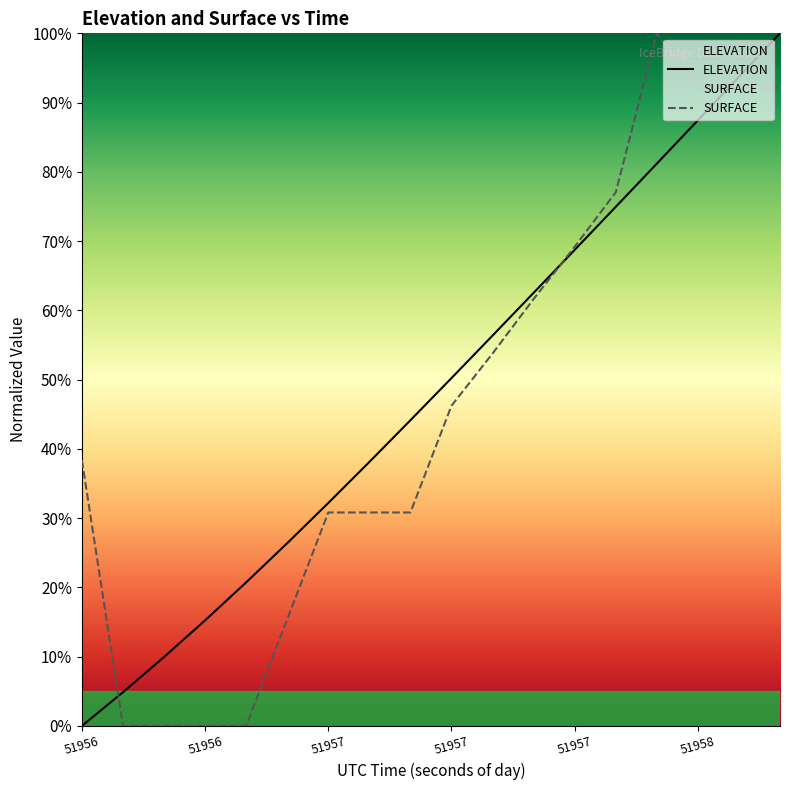

List the series in order of their peak value, highest first.

ELEVATION, SURFACE